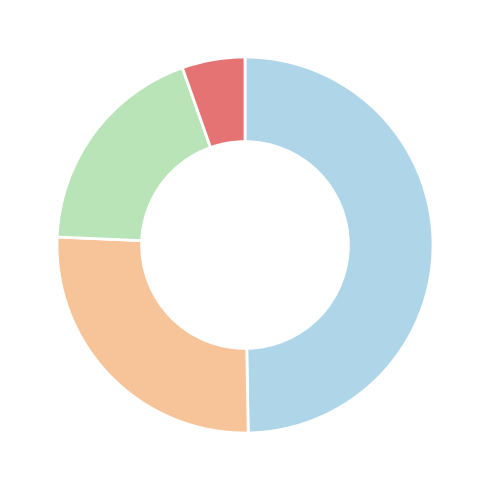

Is there a majority slice in this chart?

No